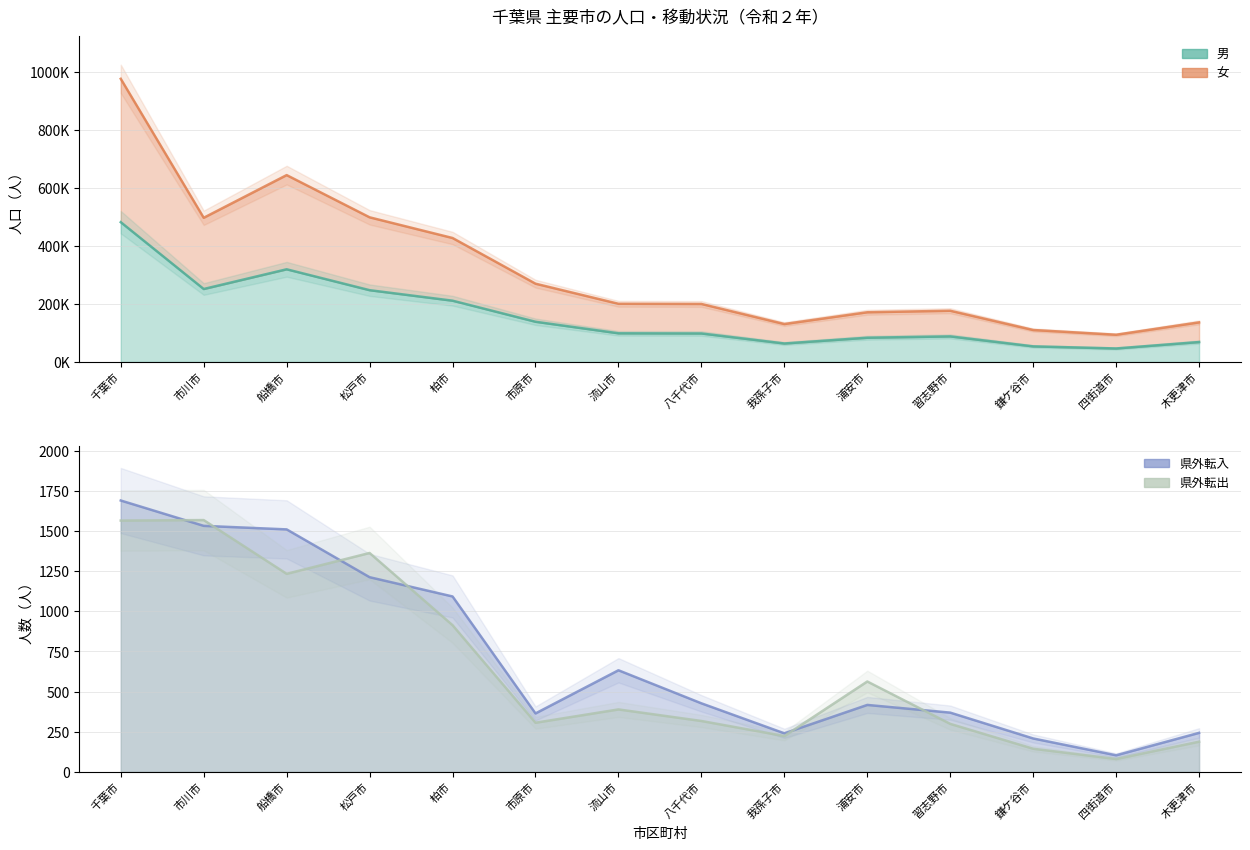

What is the average value of the 男 series?

160556